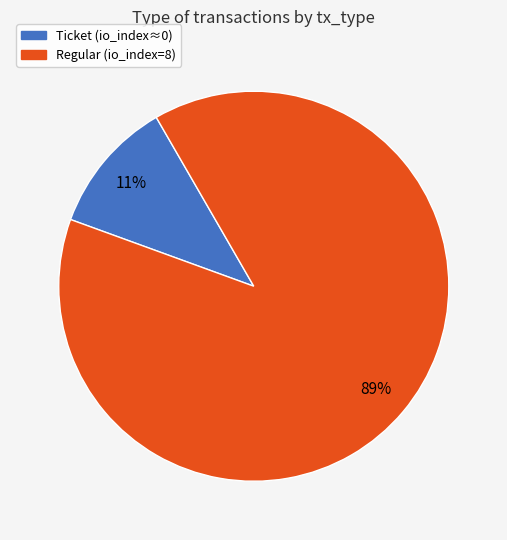

To the nearest percent, what is the difference between the largest and smallest slice percentages?

78%